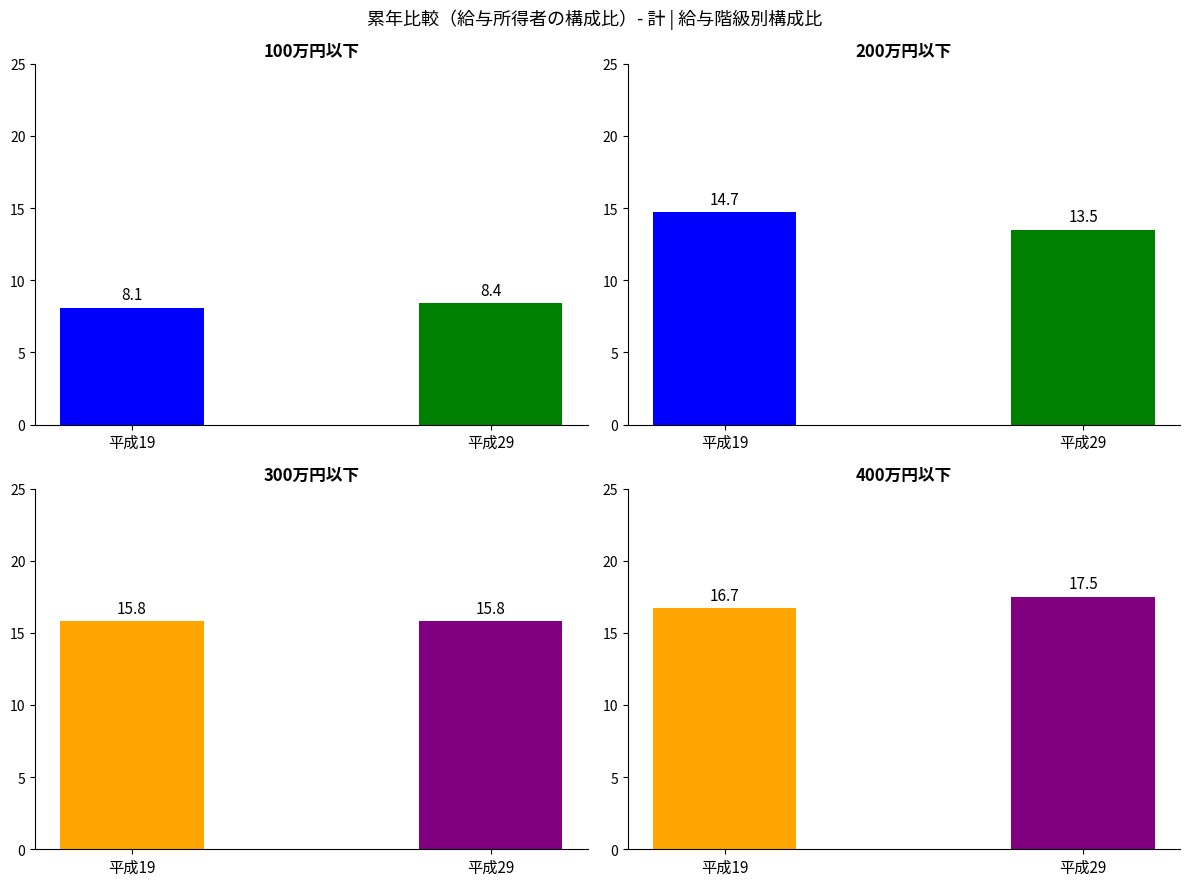

List the series in order of their peak value, lowest first.

100万円以下, 200万円以下, 300万円以下, 400万円以下